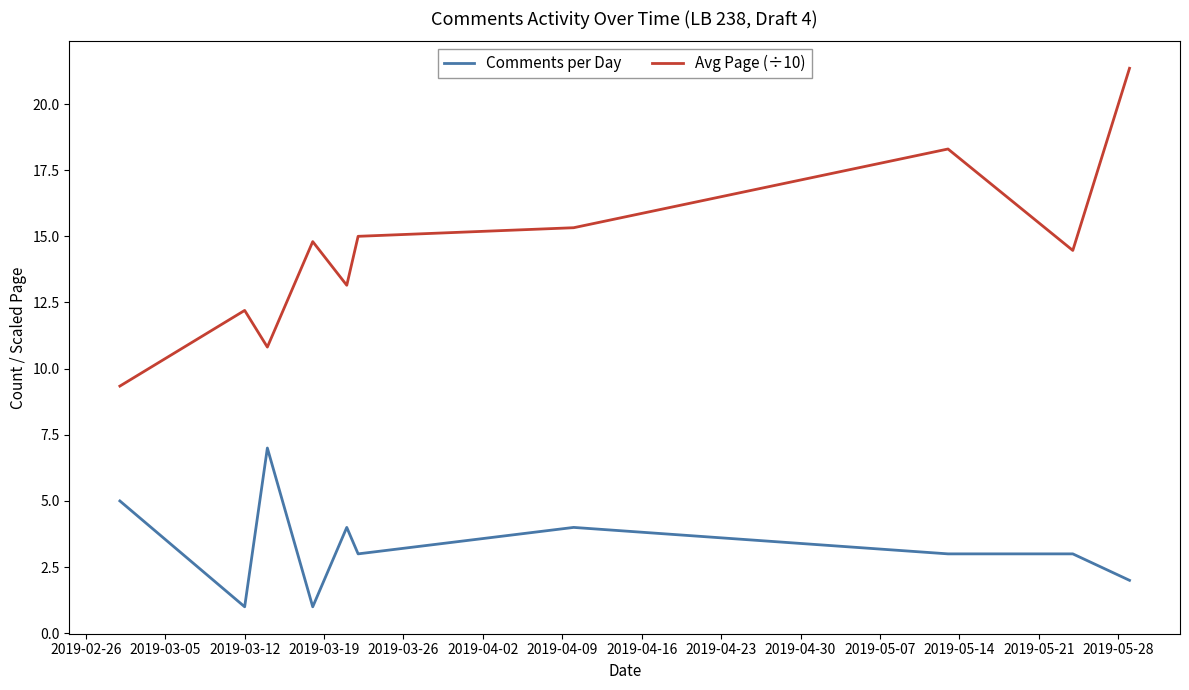

What are all the series names shown in the legend?

Comments per Day, Avg Page (÷10)